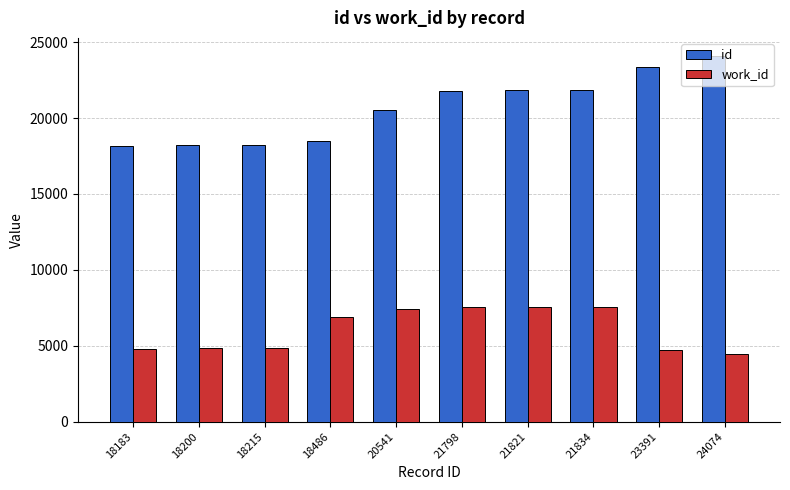

What is the sum of all work_id values?

60650